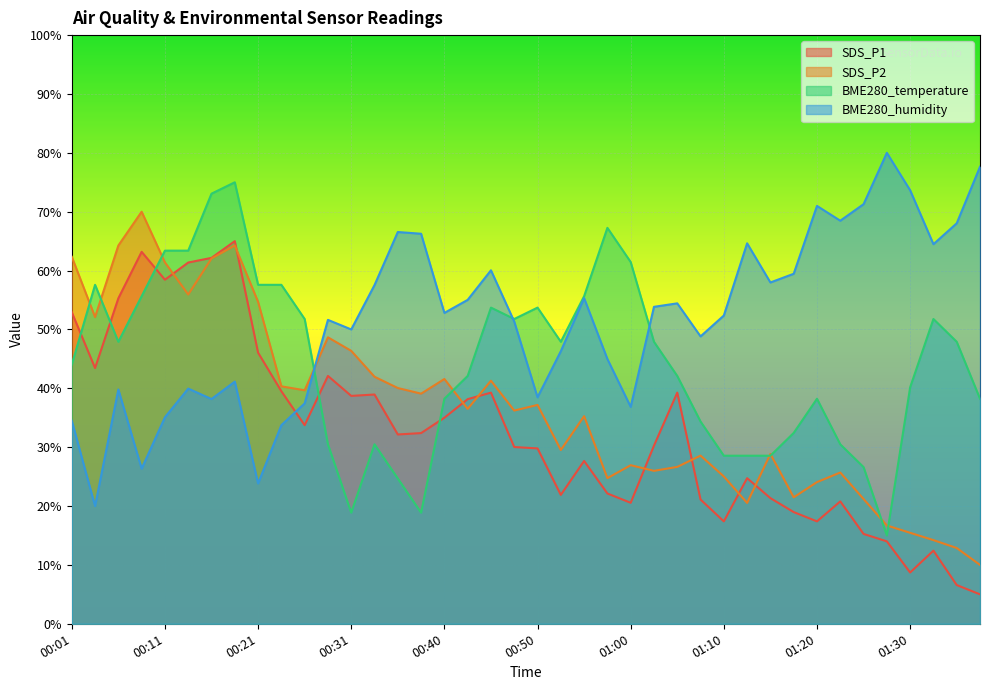

How many lines are shown in the chart?

4